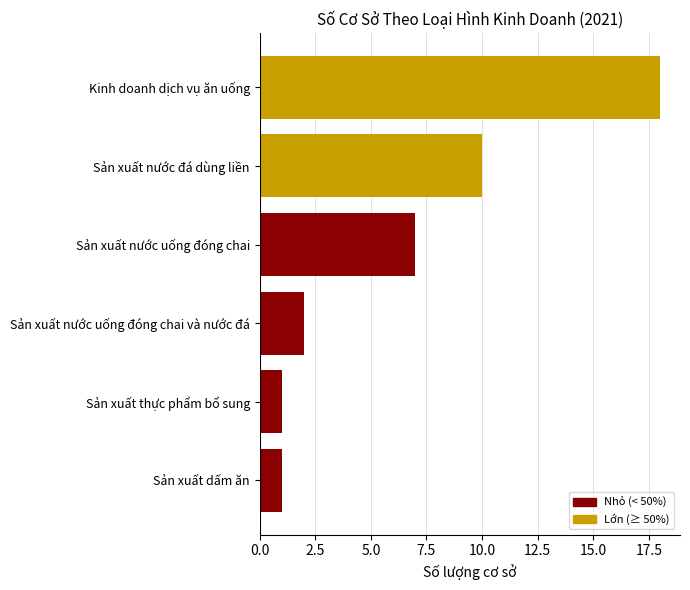

Reading top to bottom, transcribe all the data shown in this chart.

18	10	7	2	1	1